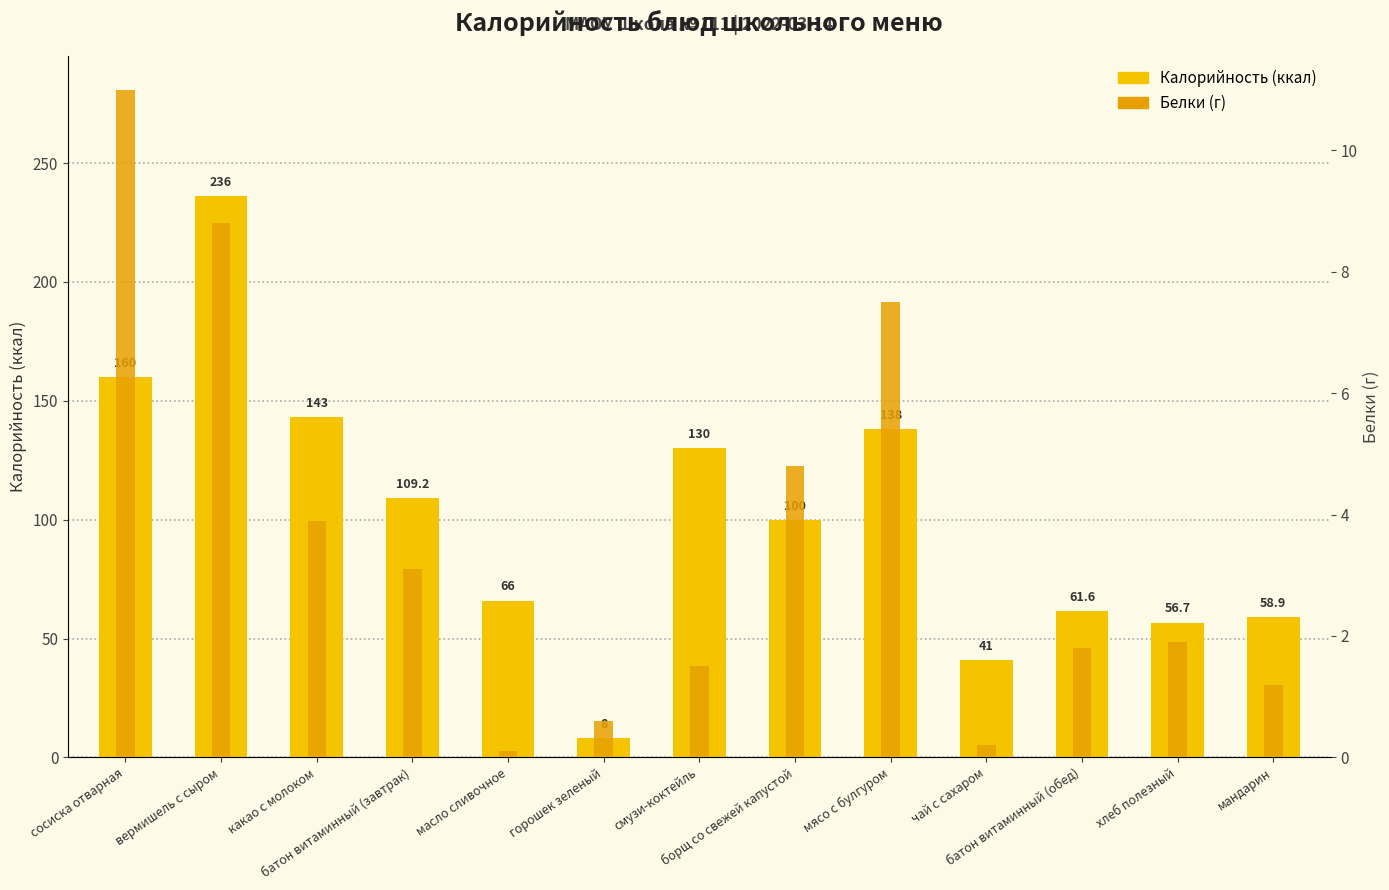

What is the difference between the Белки values at горошек зеленый and борщ со свежей капустой?

4.2